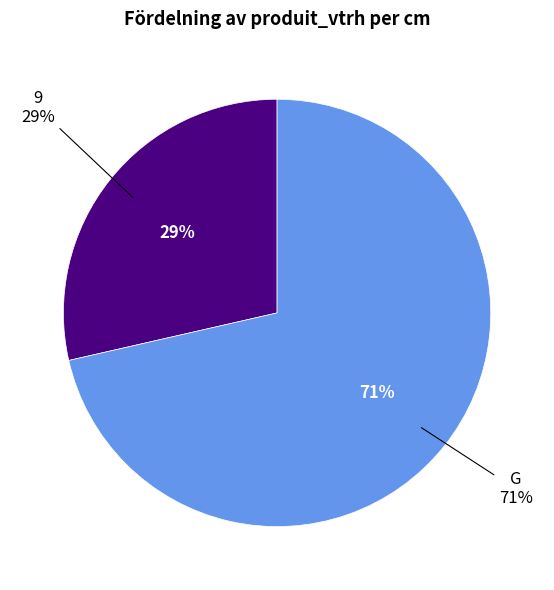

Which slice represents more than half of the pie?

G